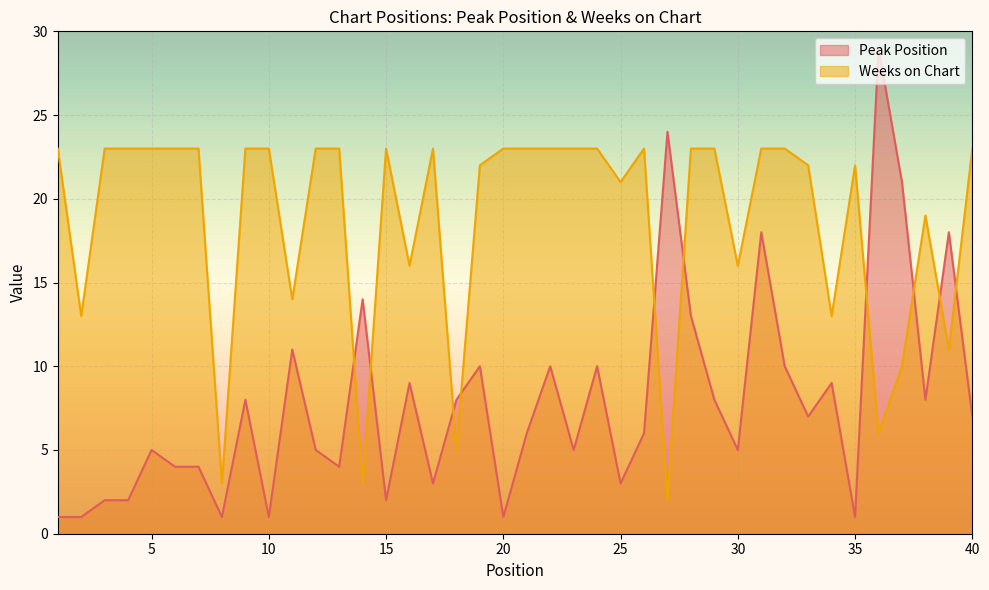

At which category is the sum across all series the highest?

31